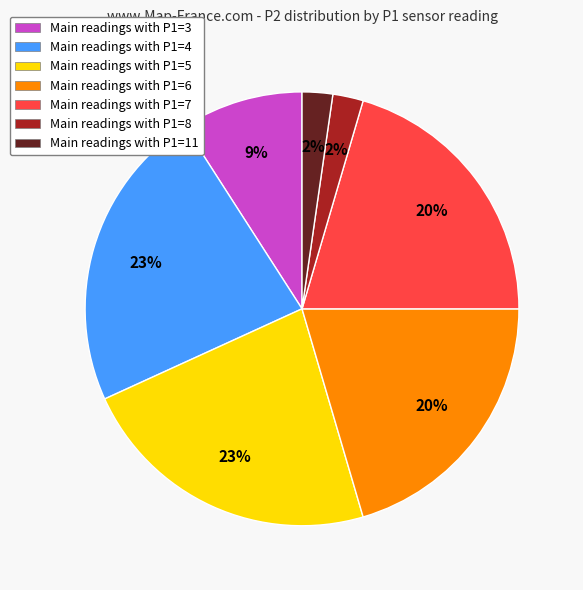

Do Main readings with P1=3 and Main readings with P1=8 together represent more than half of the pie?

No